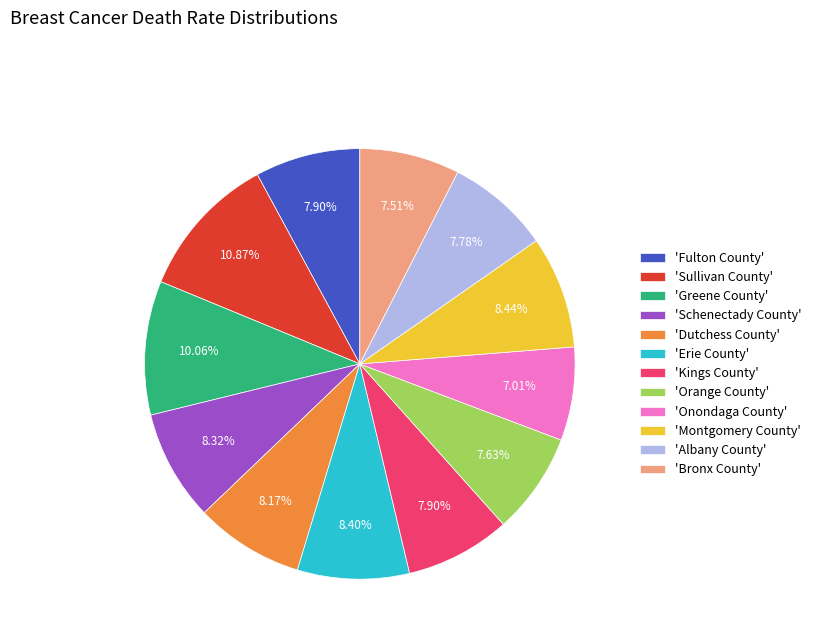

Combined, do 'Greene County' and 'Fulton County' account for over 50%?

No